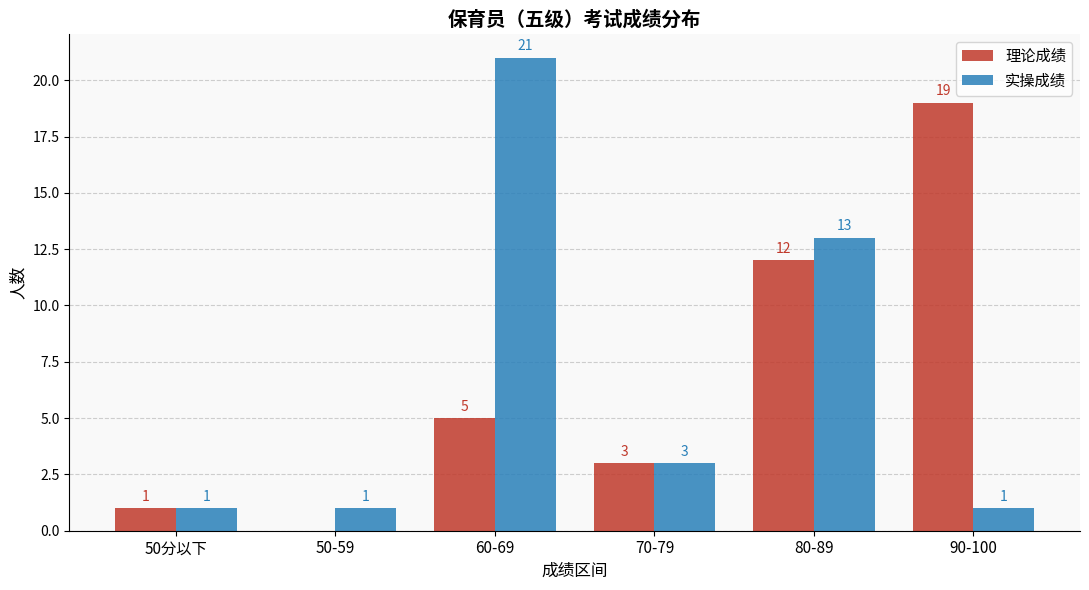

How many values in 理论成绩 are above zero?

5